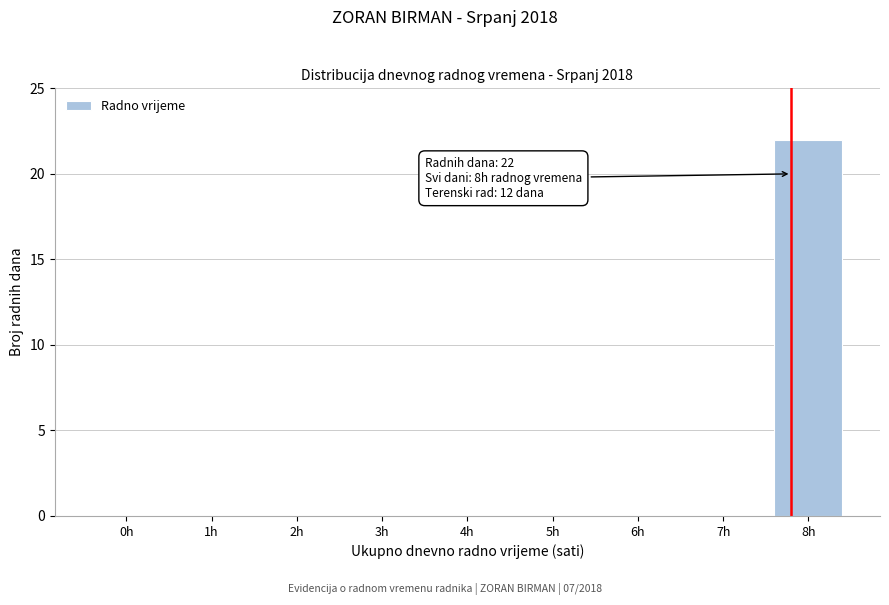

Reading left to right, transcribe all the data shown in this chart.

0h=0	1h=0	2h=0	3h=0	4h=0	5h=0	6h=0	7h=0	8h=22